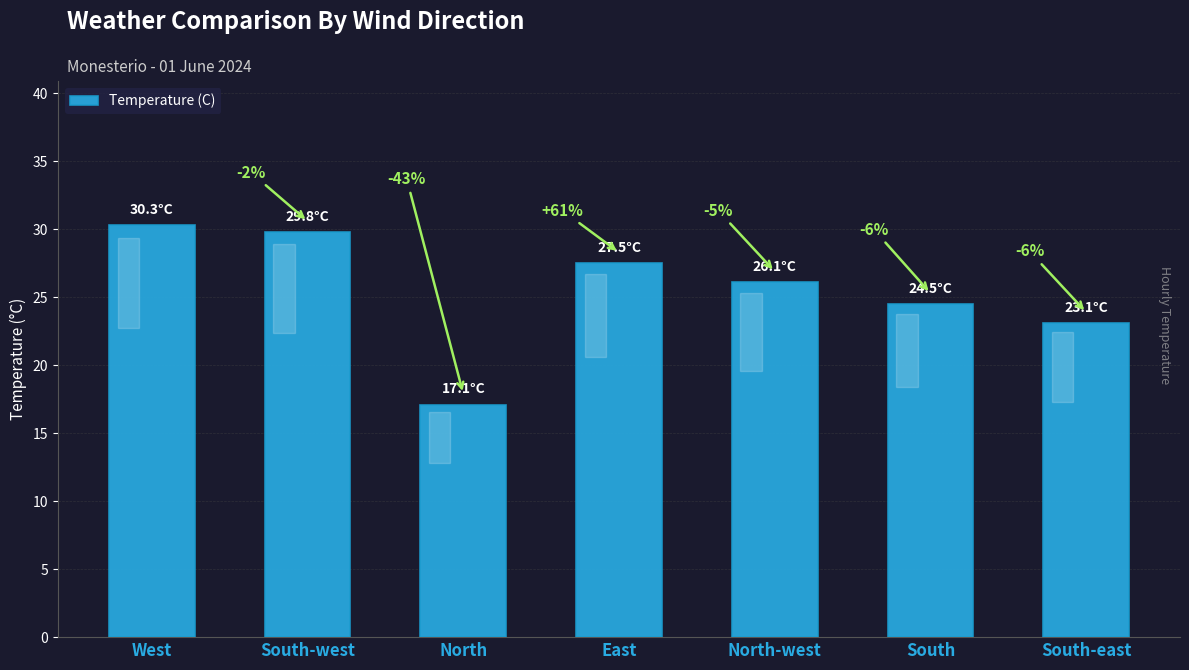

Reading left to right, extract all data points from this chart.

30.3	29.8	17.1	27.5	26.1	24.5	23.1